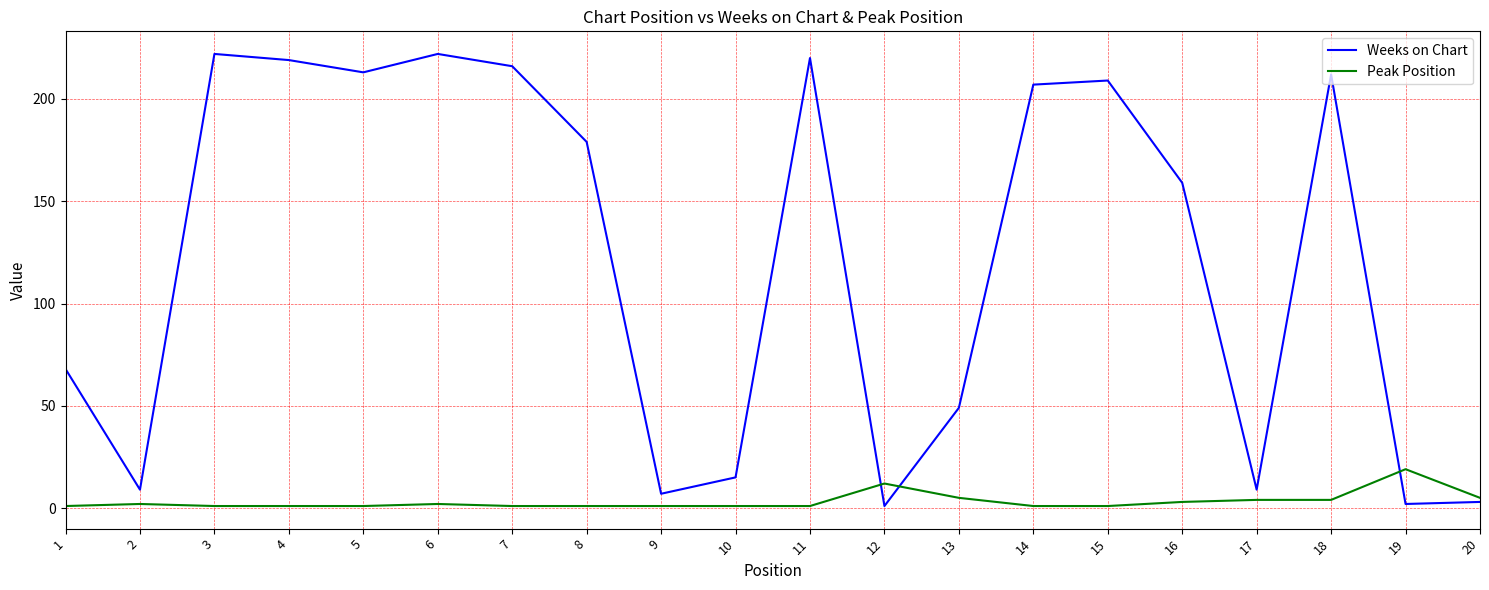

Which series changed the most between 5 and 12?

Weeks on Chart